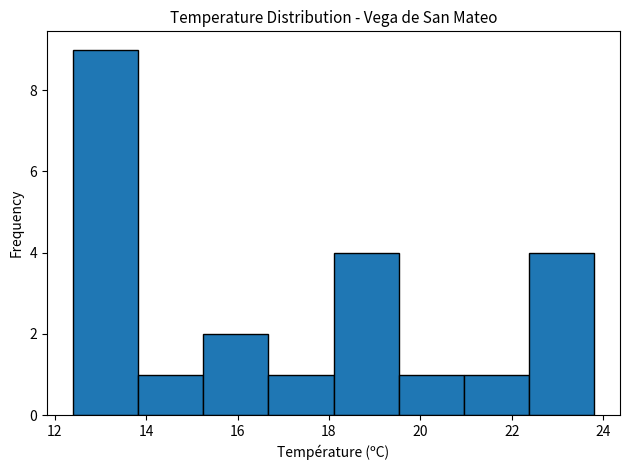

Over which range of the x-axis is the bar tallest?

12.4 to 13.8